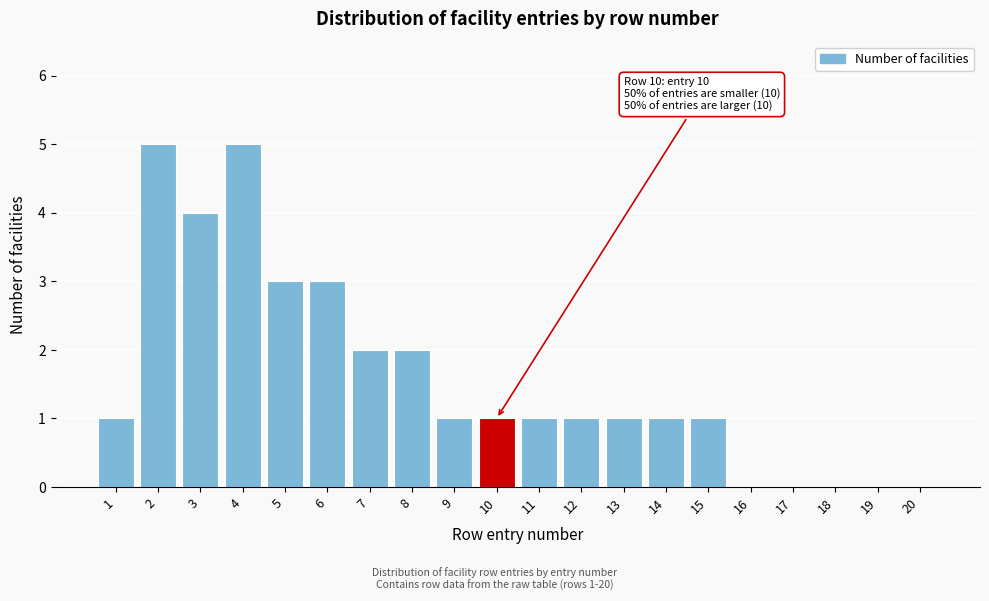

Reading left to right, what are all the values shown in this chart?

1=1	2=5	3=4	4=5	5=3	6=3	7=2	8=2	9=1	10=1	11=1	12=1	13=1	14=1	15=1	16=0	17=0	18=0	19=0	20=0